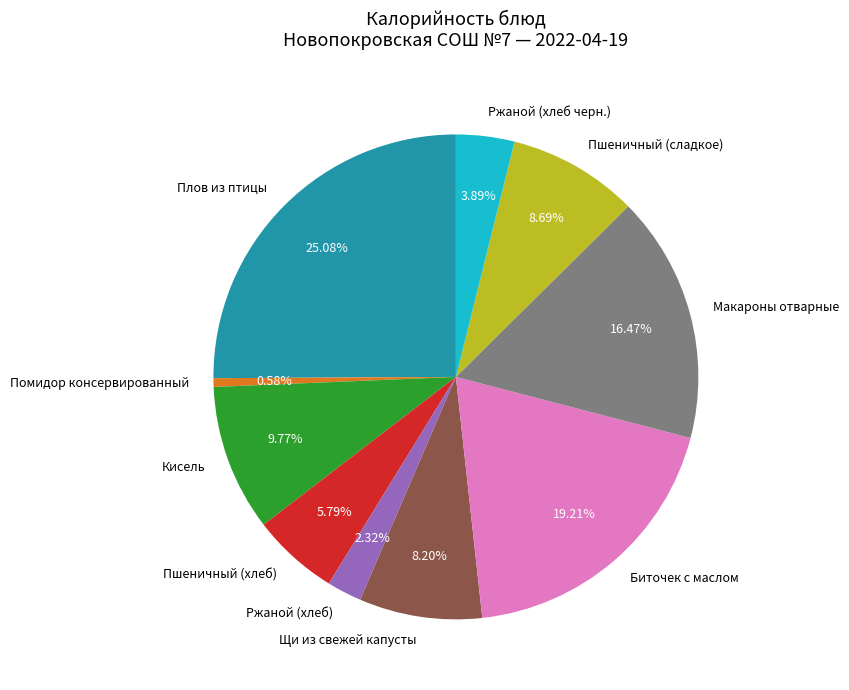

To the nearest percent, what is the difference between the Щи из свежей капусты and Ржаной (хлеб черн.) slice percentages?

4%